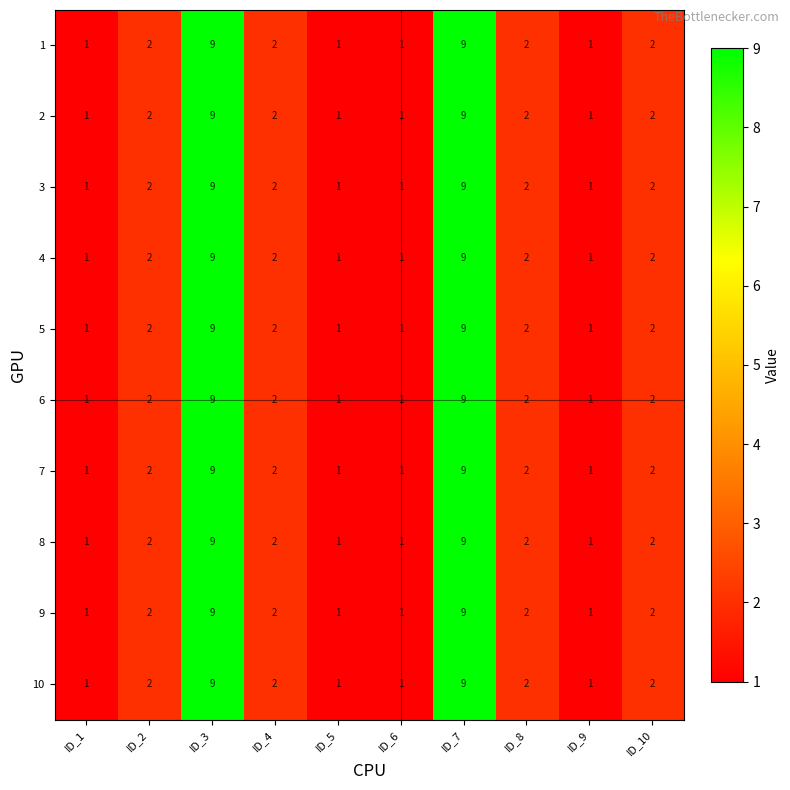

True or false: 8 has a value of 3 at ID_4.

False